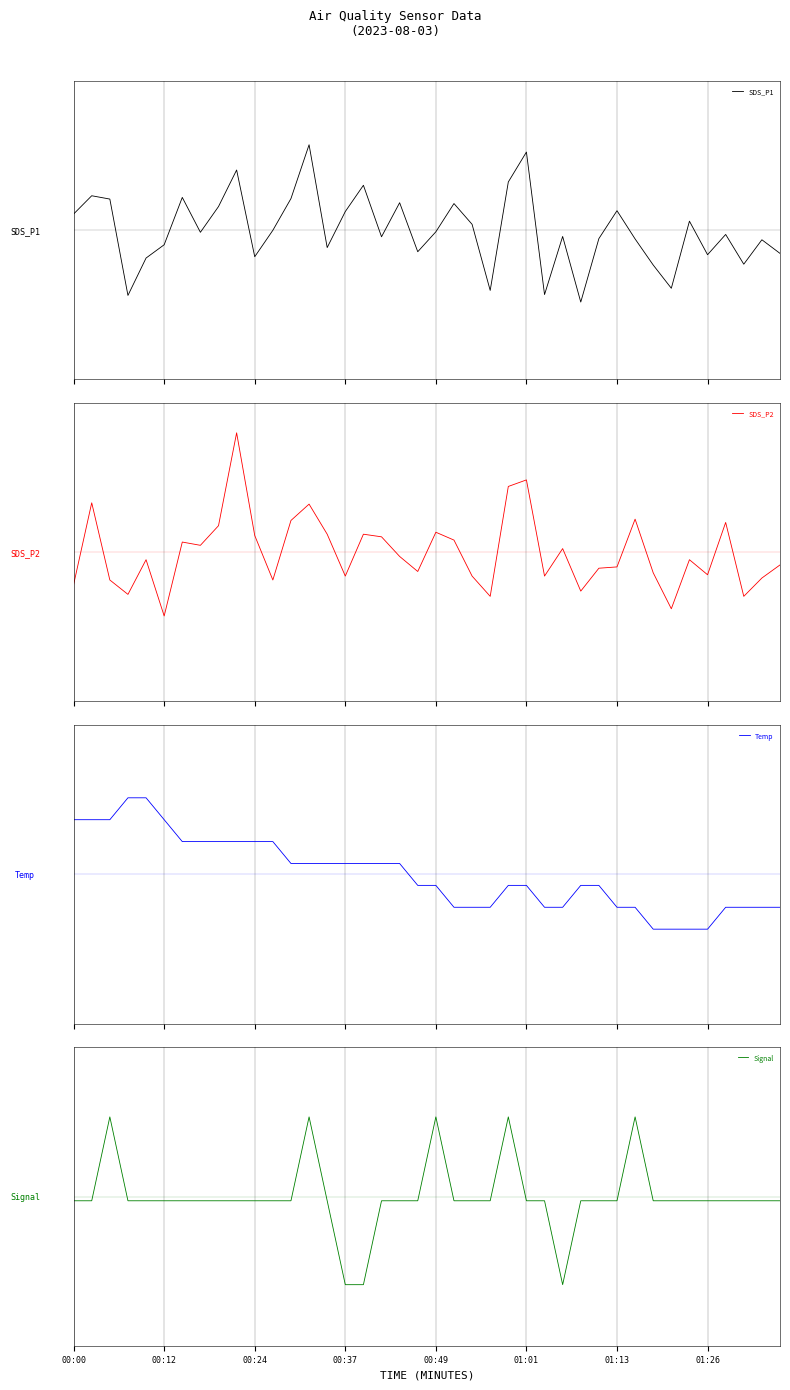

What is the label of the 15th point from the left?

14